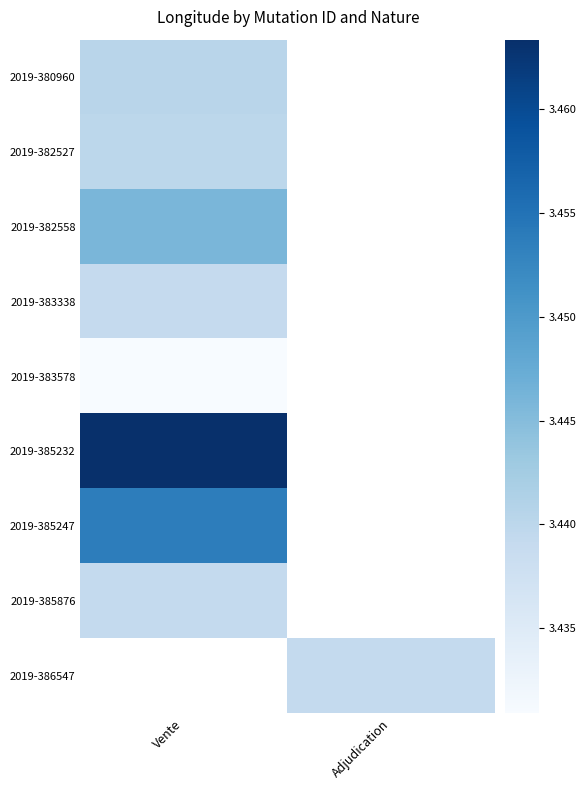

Rank the series by their maximum value, from lowest to highest.

2019-383578, 2019-383338, 2019-385876, 2019-382527, 2019-380960, 2019-382558, 2019-385247, 2019-385232, 2019-386547